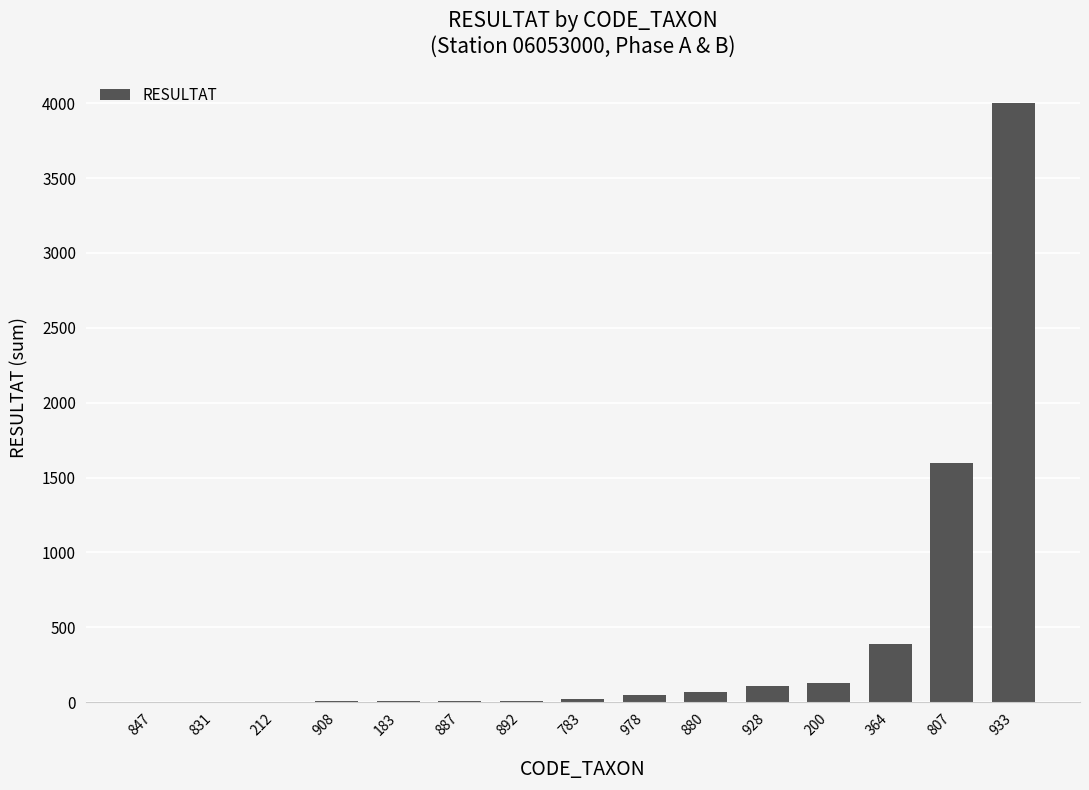

What is the difference between the values at 887 and 212?

5